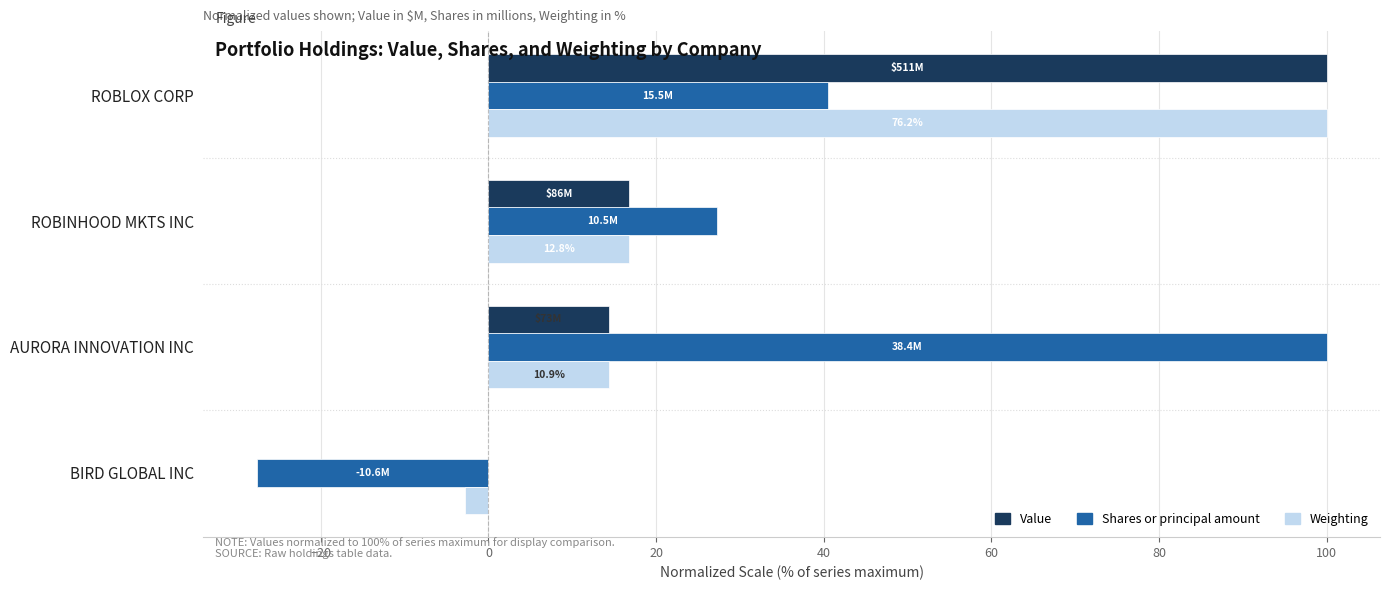

Which series changed the most between ROBLOX CORP and BIRD GLOBAL INC?

Weighting